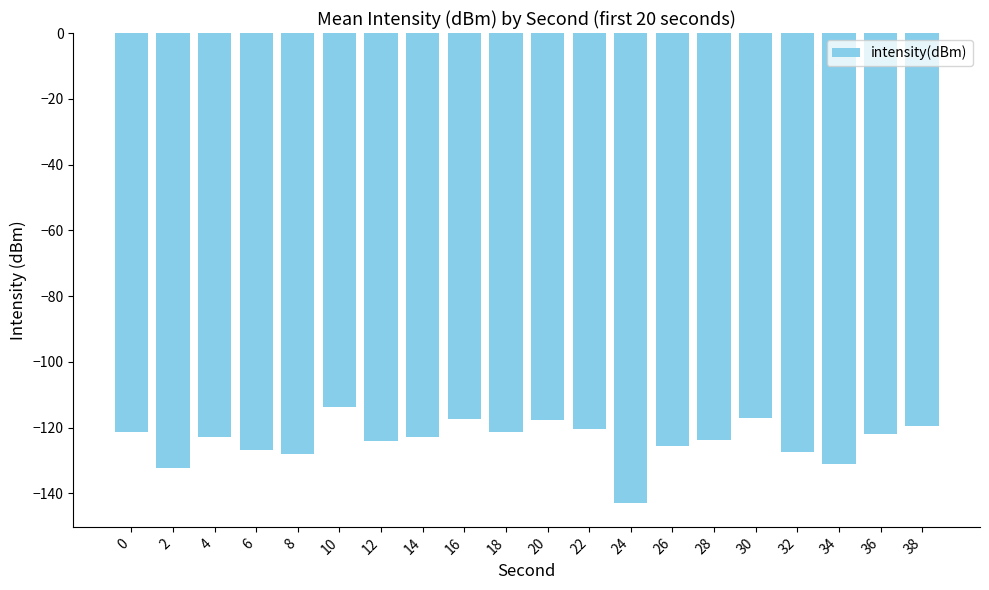

How many distinct data groups are displayed?

1